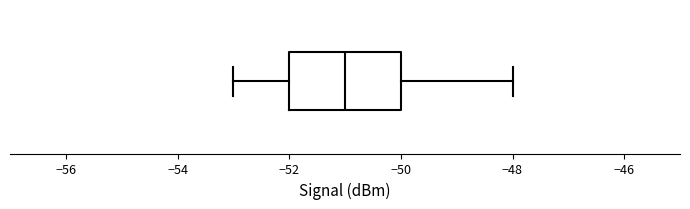

Transcribe this box plot: give where the median line is, the range the box spans, and where the two whiskers end, as read against the x-axis. The values are not printed on the chart, so give them approximately, as read against the axis.

median -51, box -52 to -50, whiskers -53 to -48